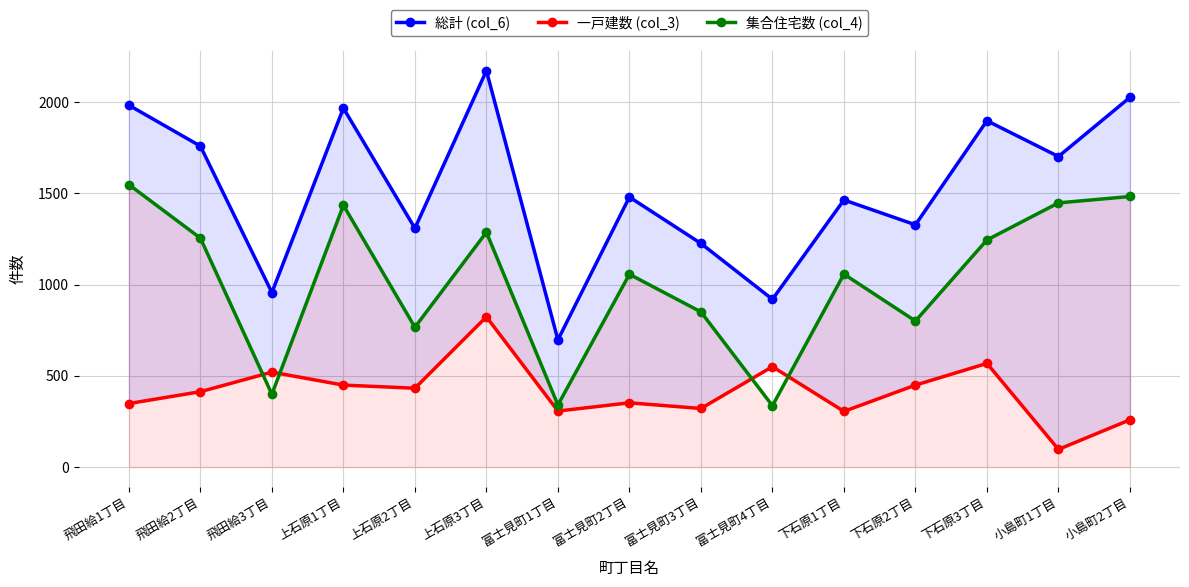

What is the maximum value for 一戸建数 (col_3)?

823